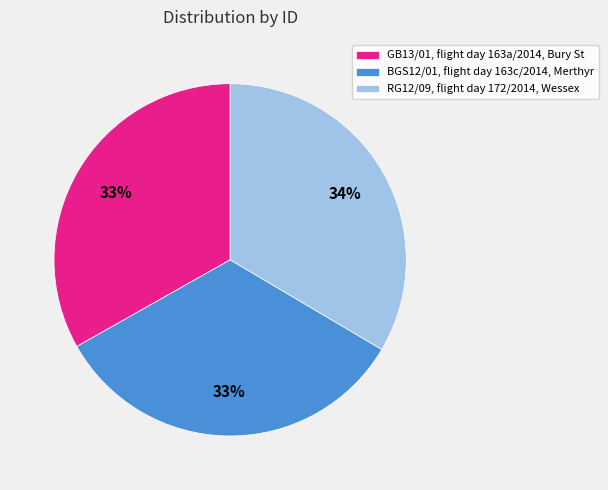

True or false: BGS12/01, flight day 163c/2014, Merthyr accounts for 33% of the total.

True